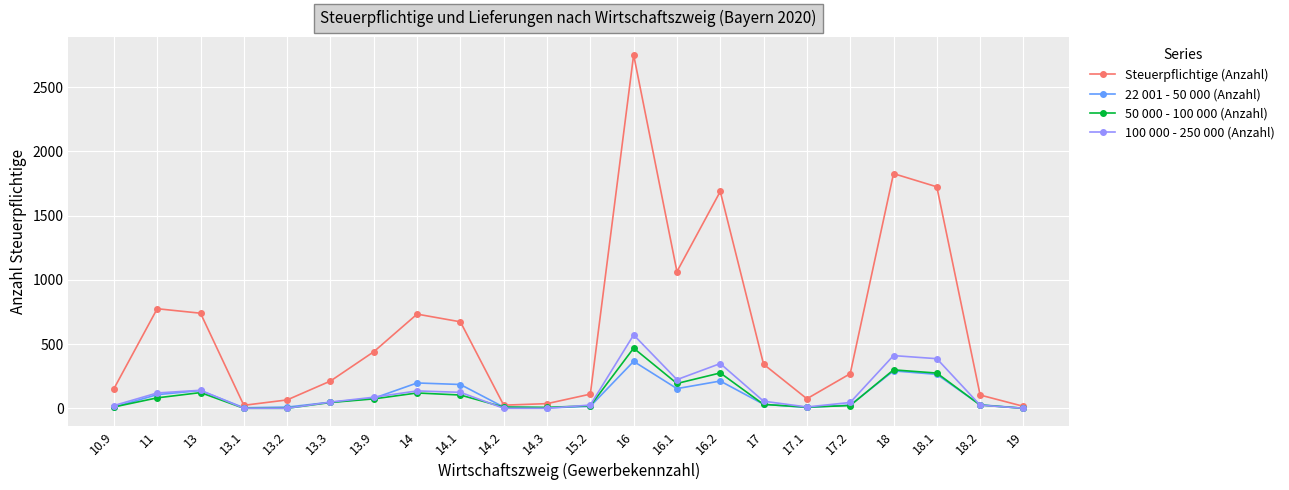

Does the chart display data point markers on the line(s)?

Yes